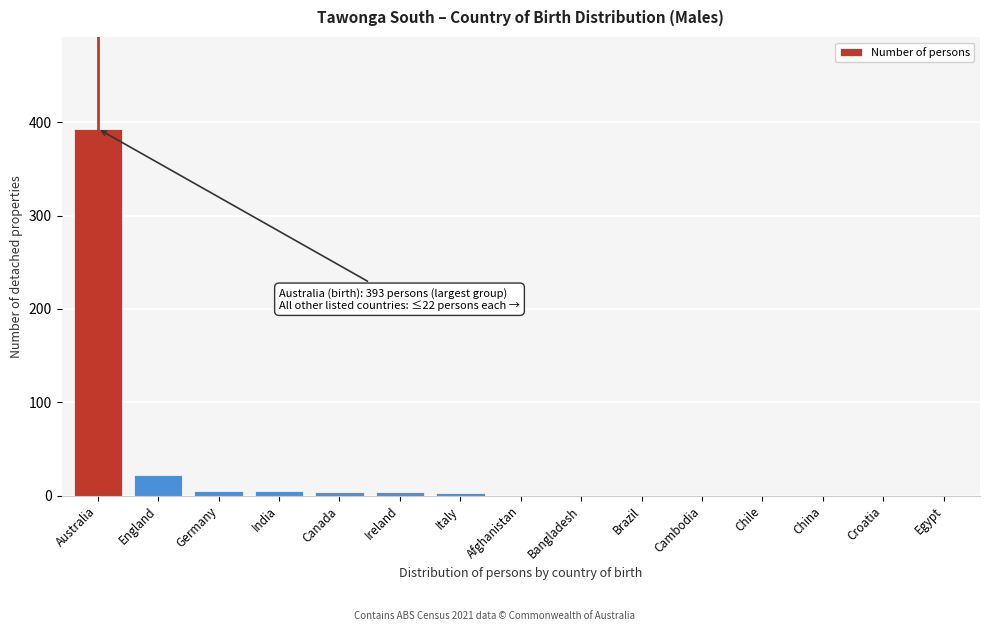

The value at Bangladesh is 0. True or false?

True